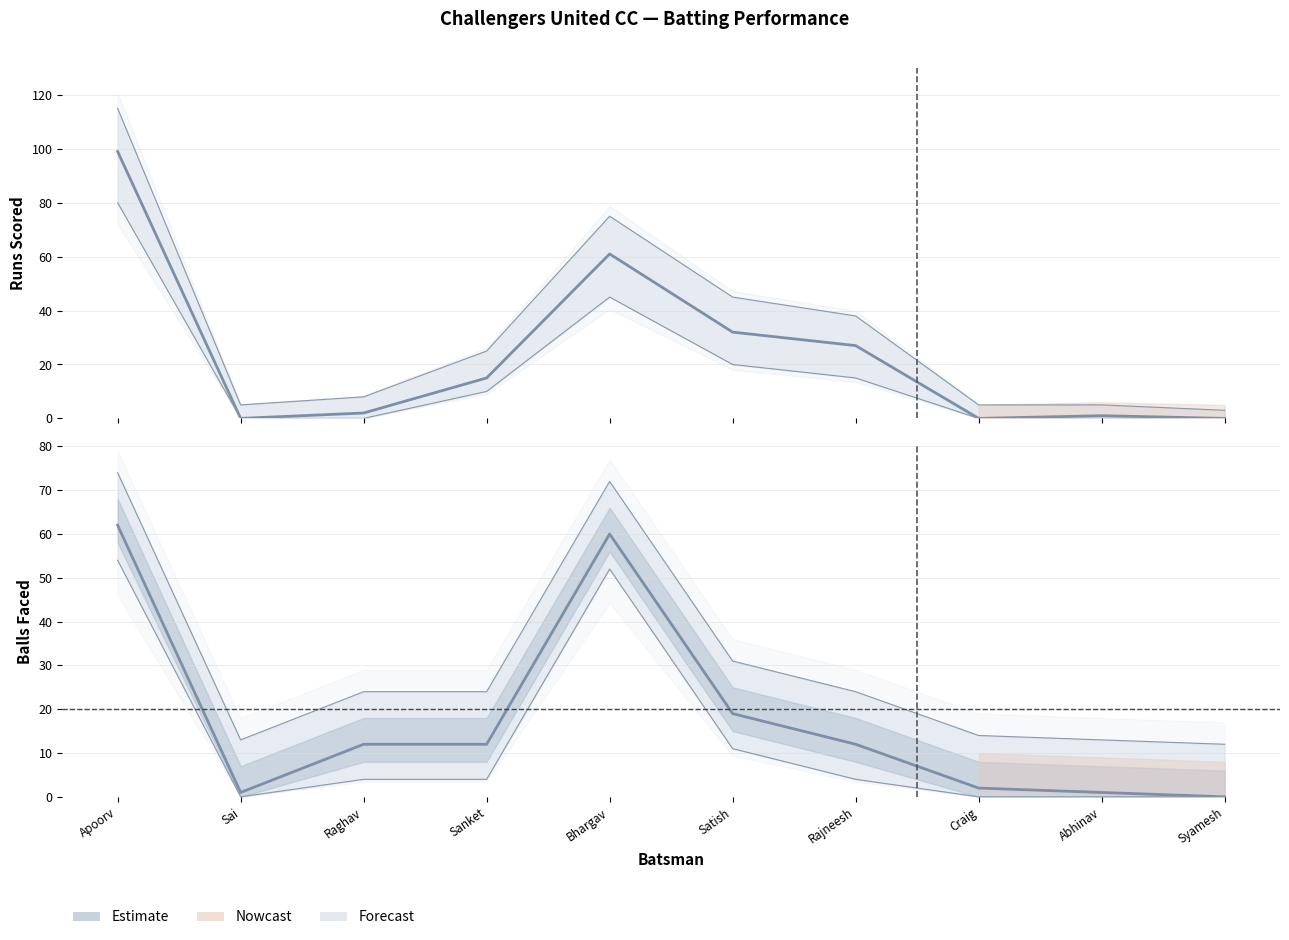

How many intersections are there between Runs and Balls?

3